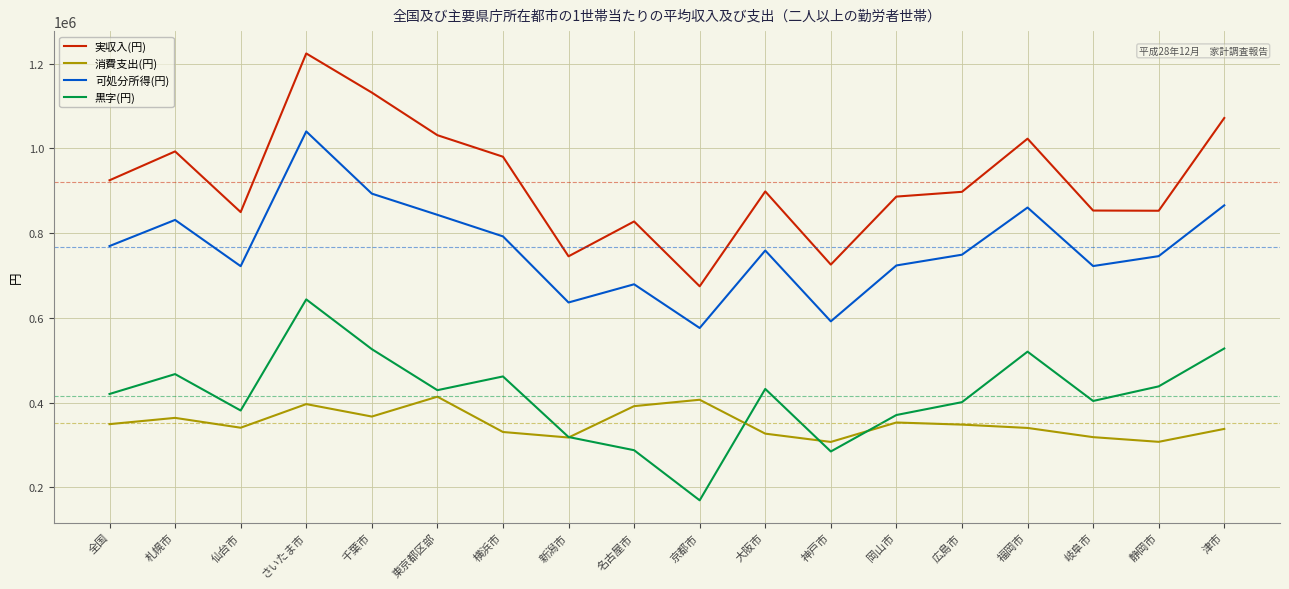

Which series has the widest spread of values?

実収入(円)